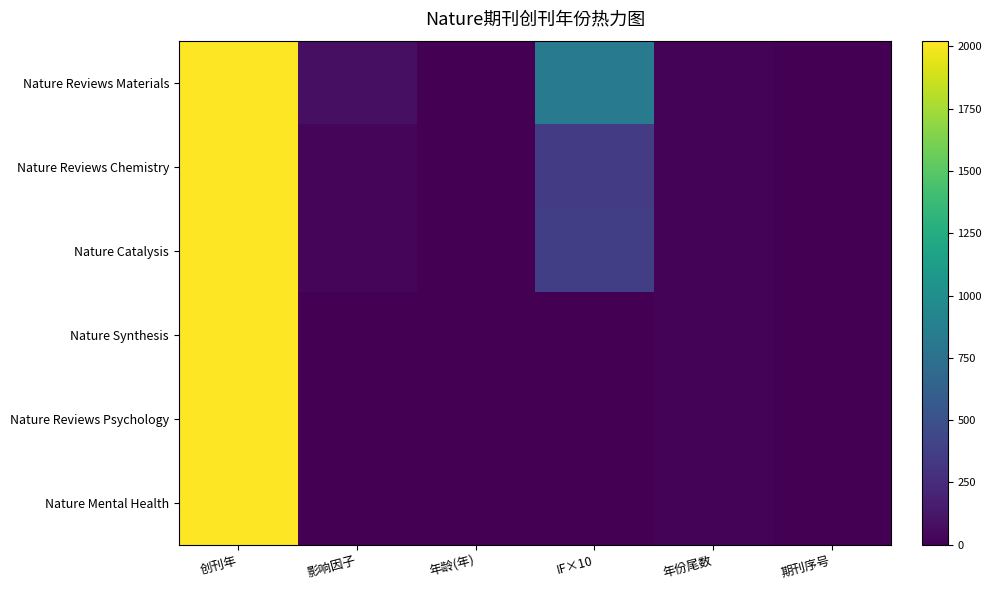

What is the spread (max minus min) of values at 影响因子?

83.5